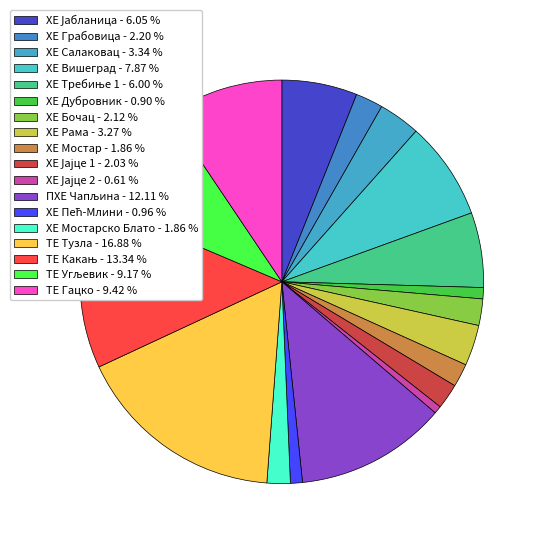

To the nearest percent, what is the difference between the largest and smallest slice percentages?

16%